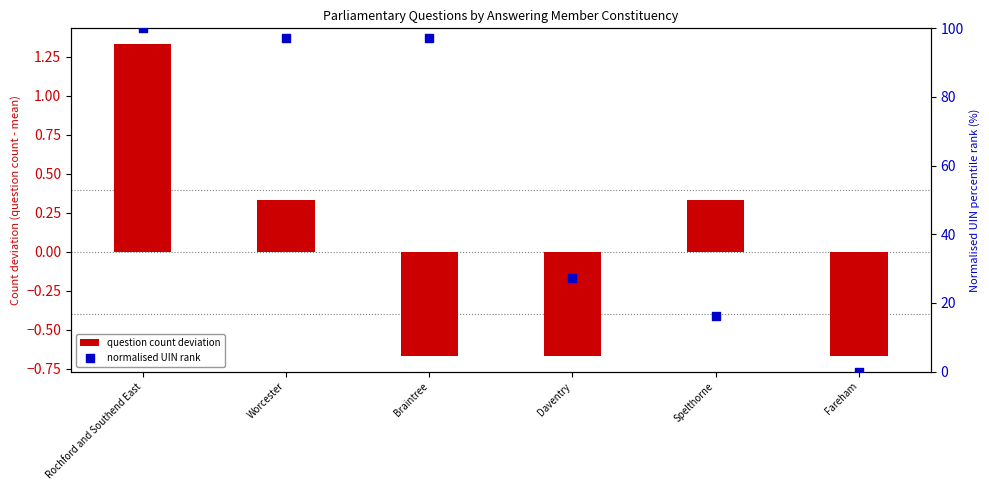

At which category is the sum across all series the highest?

Rochford and Southend East